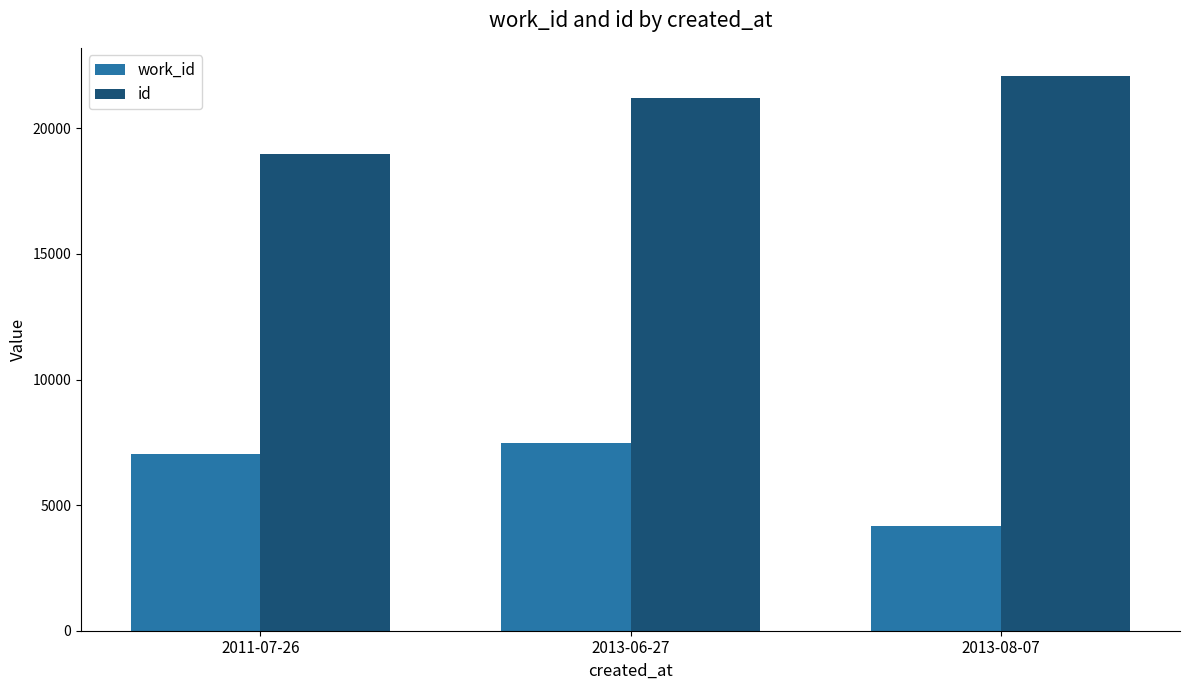

What is the approximate value of work_id at 2013-06-27, to the nearest 10?

7490